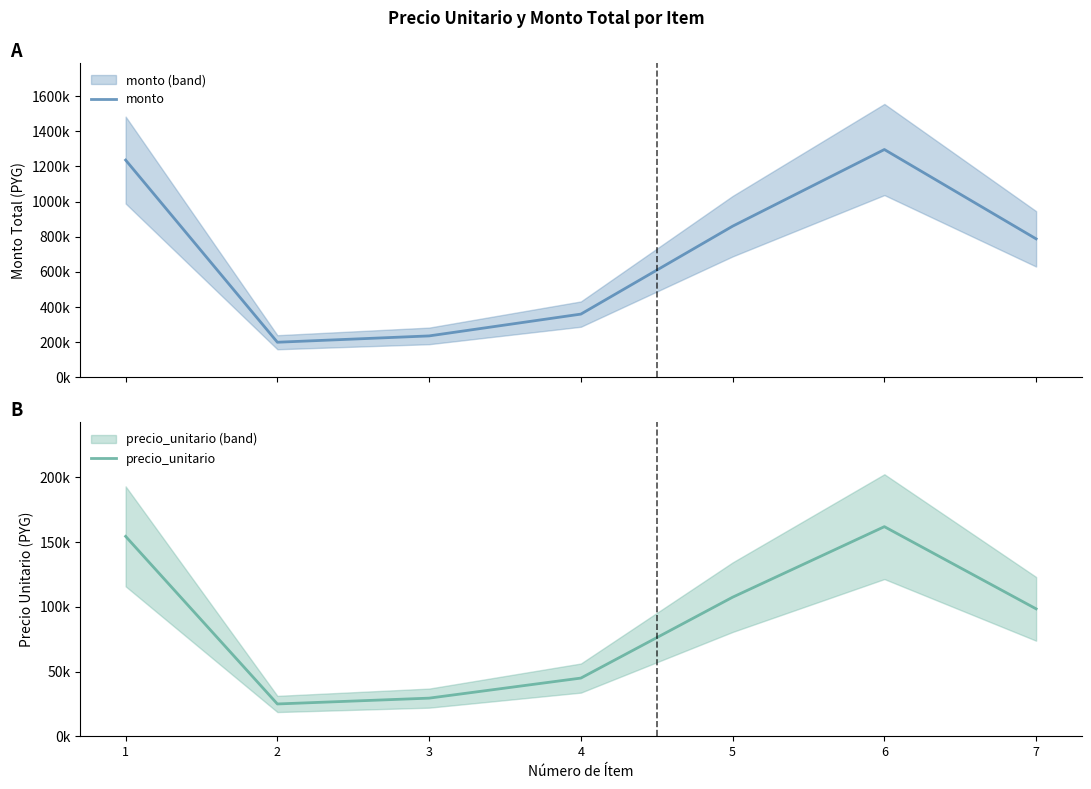

Between 3 and 4, which series saw the biggest shift?

monto